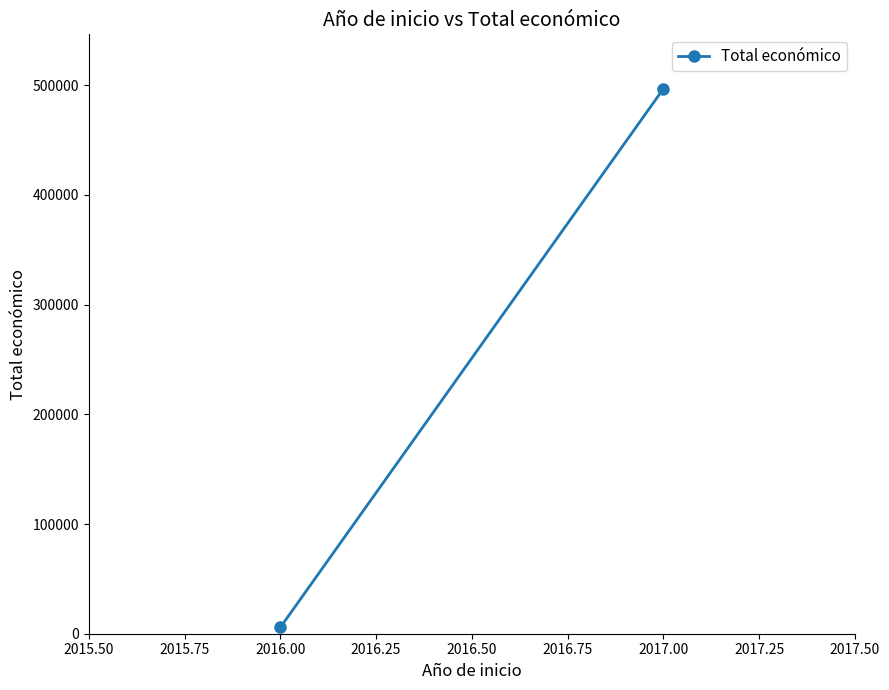

Is it true that the value at 2016.00 is 7854?

False